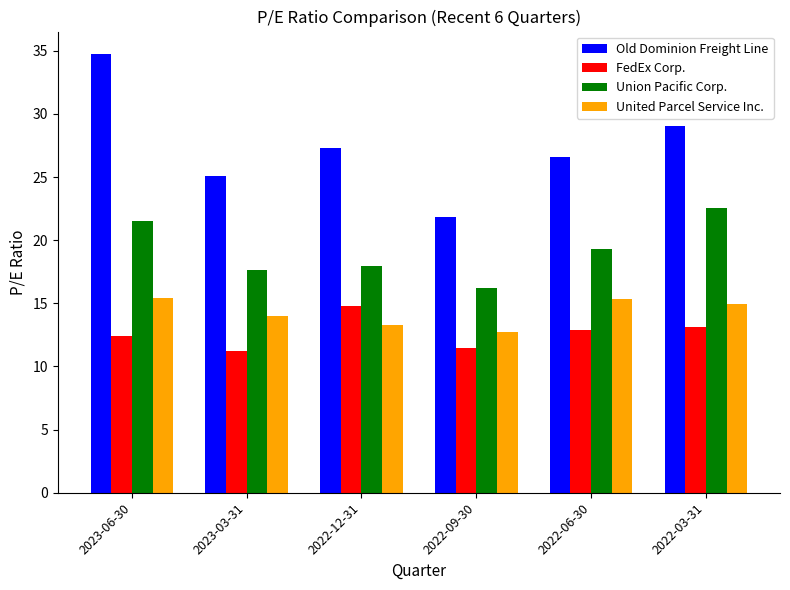

What are all the series names shown in the legend?

Old Dominion Freight Line, FedEx Corp., Union Pacific Corp., United Parcel Service Inc.